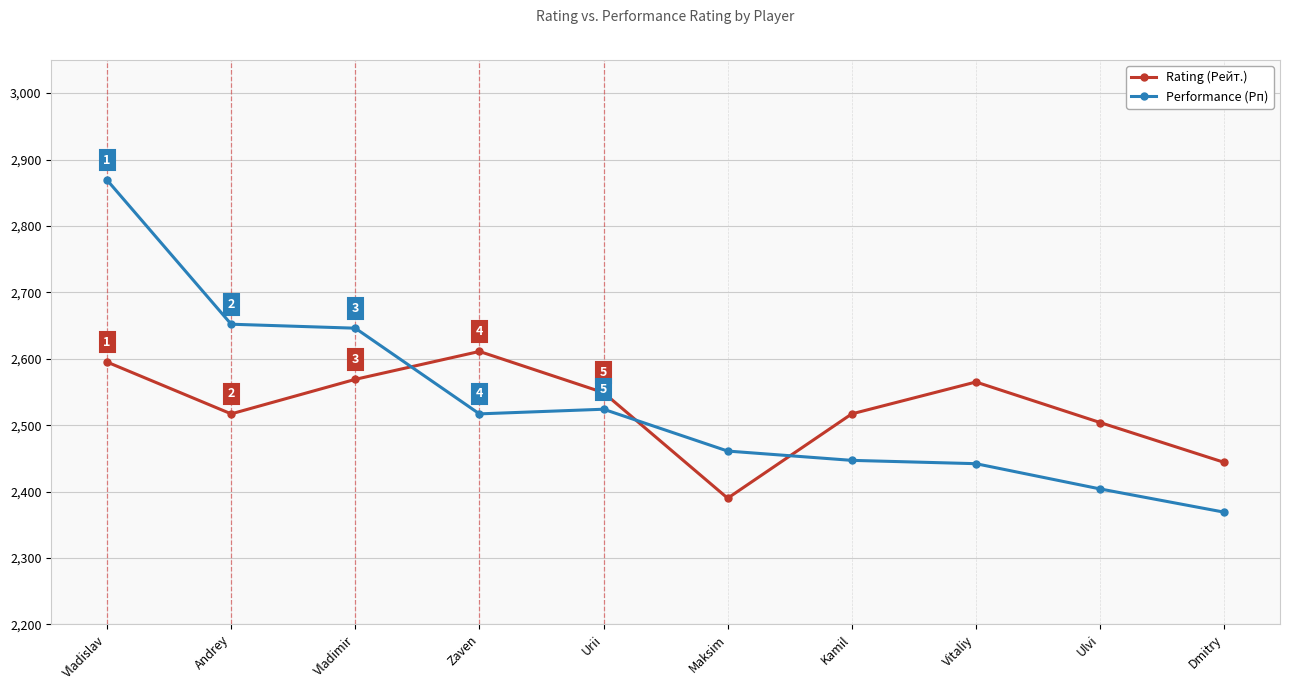

What is the minimum value shown in the chart?

2369